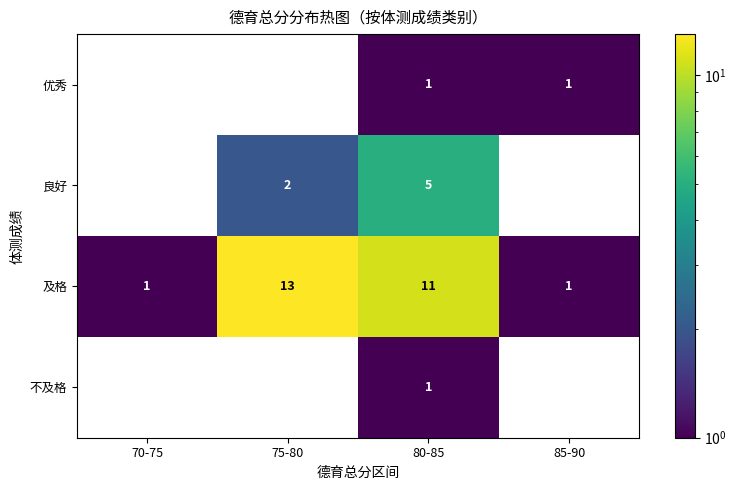

Reading right to left, what are all the values shown in this chart?

优秀: 85-90=1	80-85=1	75-80=0	70-75=0
良好: 85-90=0	80-85=5	75-80=2	70-75=0
及格: 85-90=1	80-85=11	75-80=13	70-75=1
不及格: 85-90=0	80-85=1	75-80=0	70-75=0